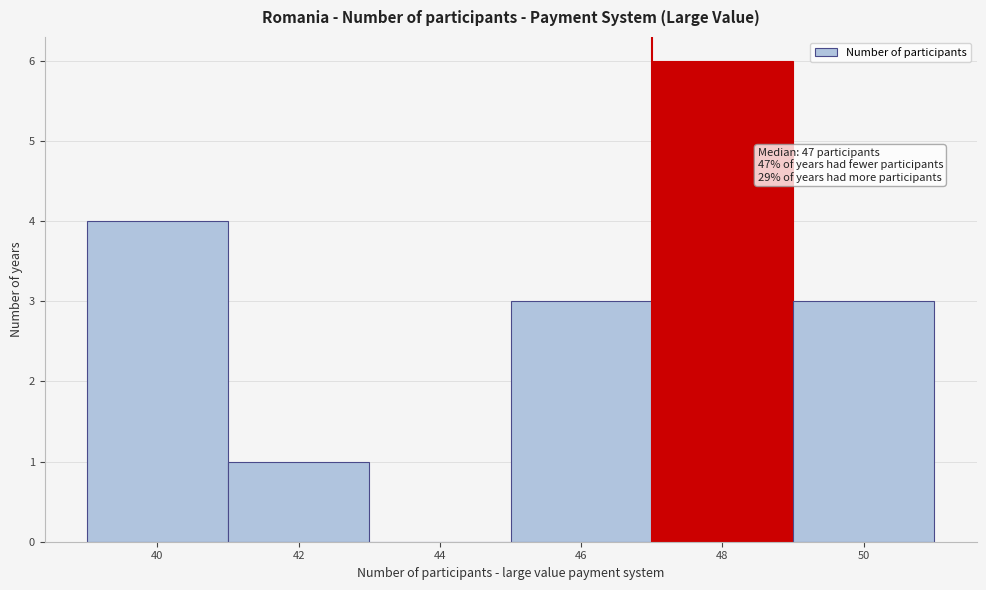

Which range on the x-axis has the tallest bar?

47 to 49